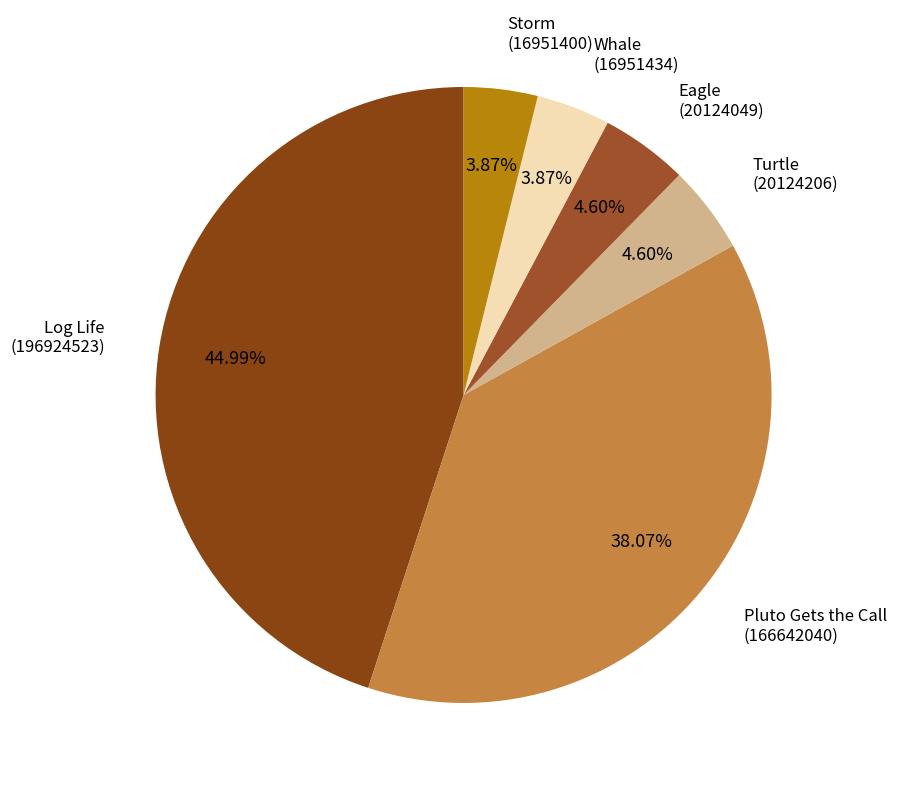

Which has a higher value, Whale or Turtle?

Turtle